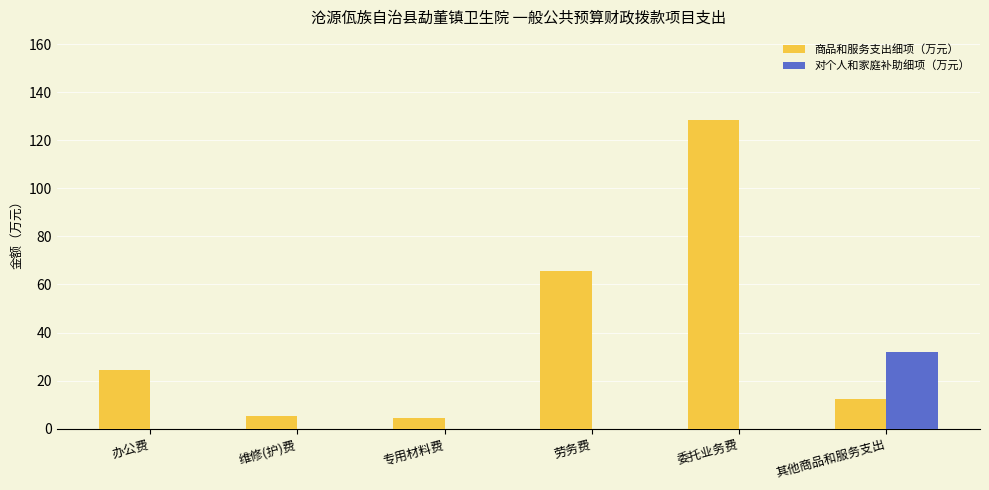

The value of 商品和服务支出细项（万元） at 委托业务费 is 191.0. True or false?

False